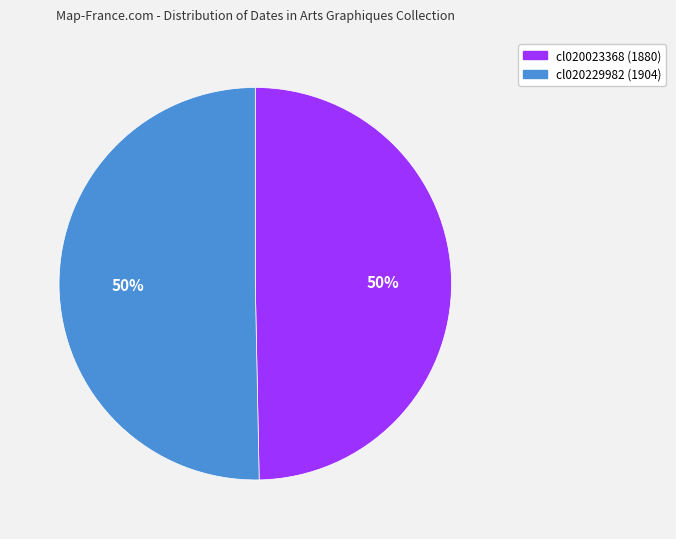

What is the ratio of the value at cl020023368 (1880) to the value at cl020229982 (1904)?

1.0